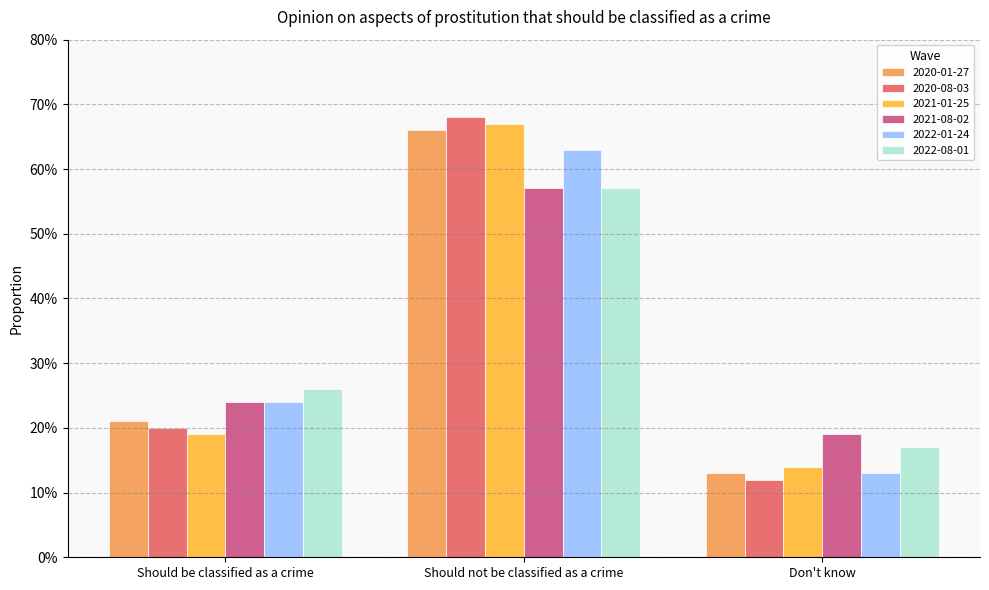

Reading left to right, extract all data points from this chart.

2020-01-27: Should be classified as a crime=0.2	Should not be classified as a crime=0.7	Don't know=0.1
2020-08-03: Should be classified as a crime=0.2	Should not be classified as a crime=0.7	Don't know=0.1
2021-01-25: Should be classified as a crime=0.2	Should not be classified as a crime=0.7	Don't know=0.1
2021-08-02: Should be classified as a crime=0.2	Should not be classified as a crime=0.6	Don't know=0.2
2022-01-24: Should be classified as a crime=0.2	Should not be classified as a crime=0.6	Don't know=0.1
2022-08-01: Should be classified as a crime=0.3	Should not be classified as a crime=0.6	Don't know=0.2